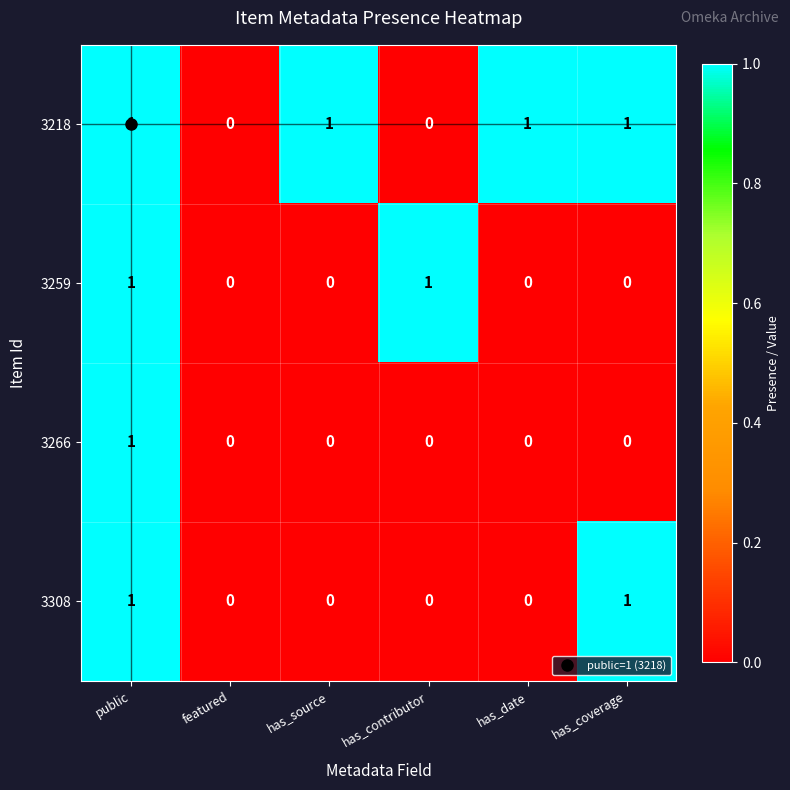

True or false: 3259 has a value of 0 at has_date.

True